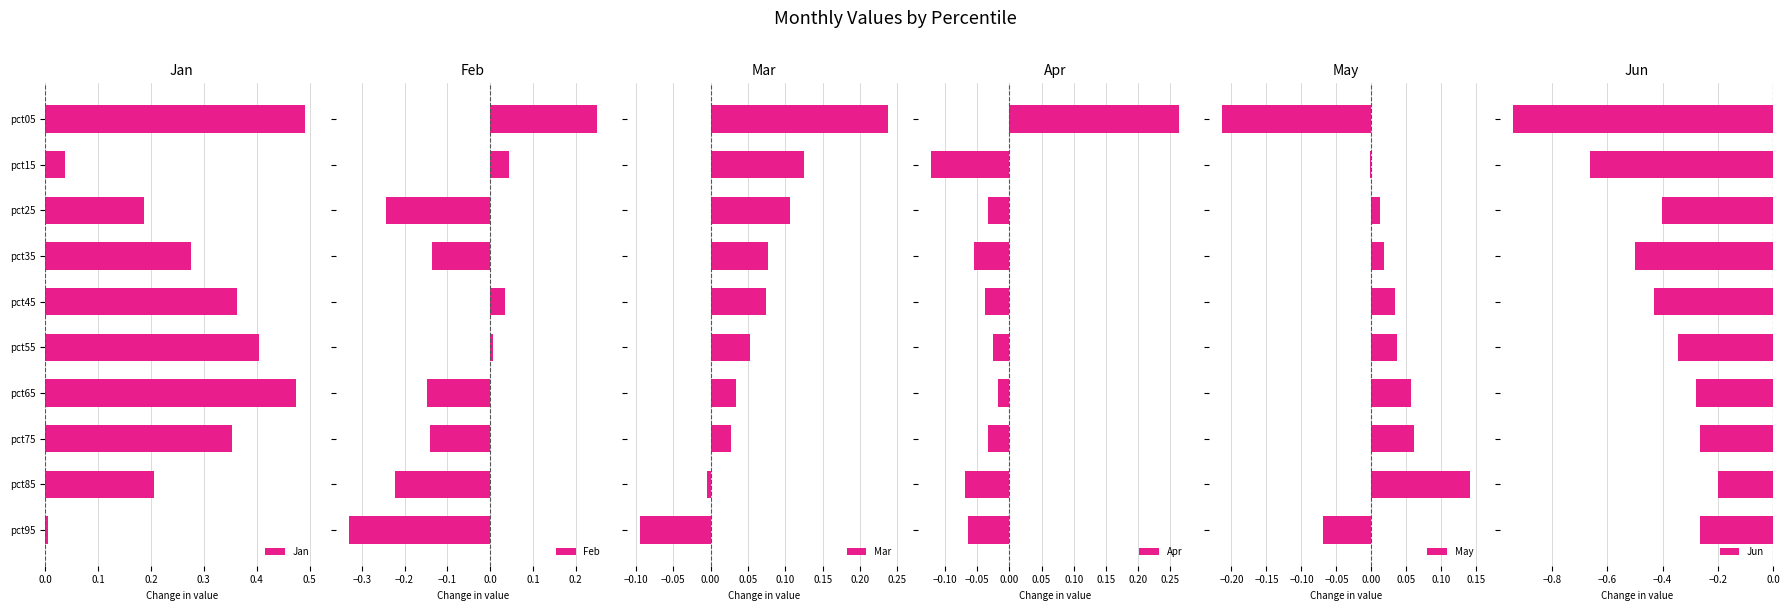

Which series has the largest range (max minus min)?

Jun